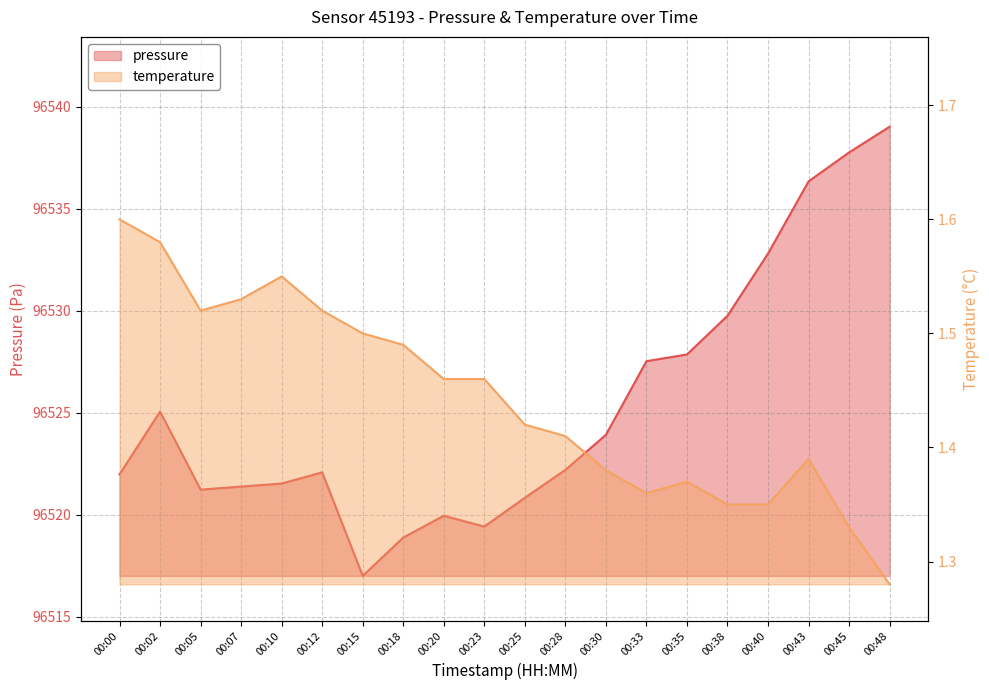

Is the value of temperature at 00:43 greater than the value of pressure at 00:25?

No